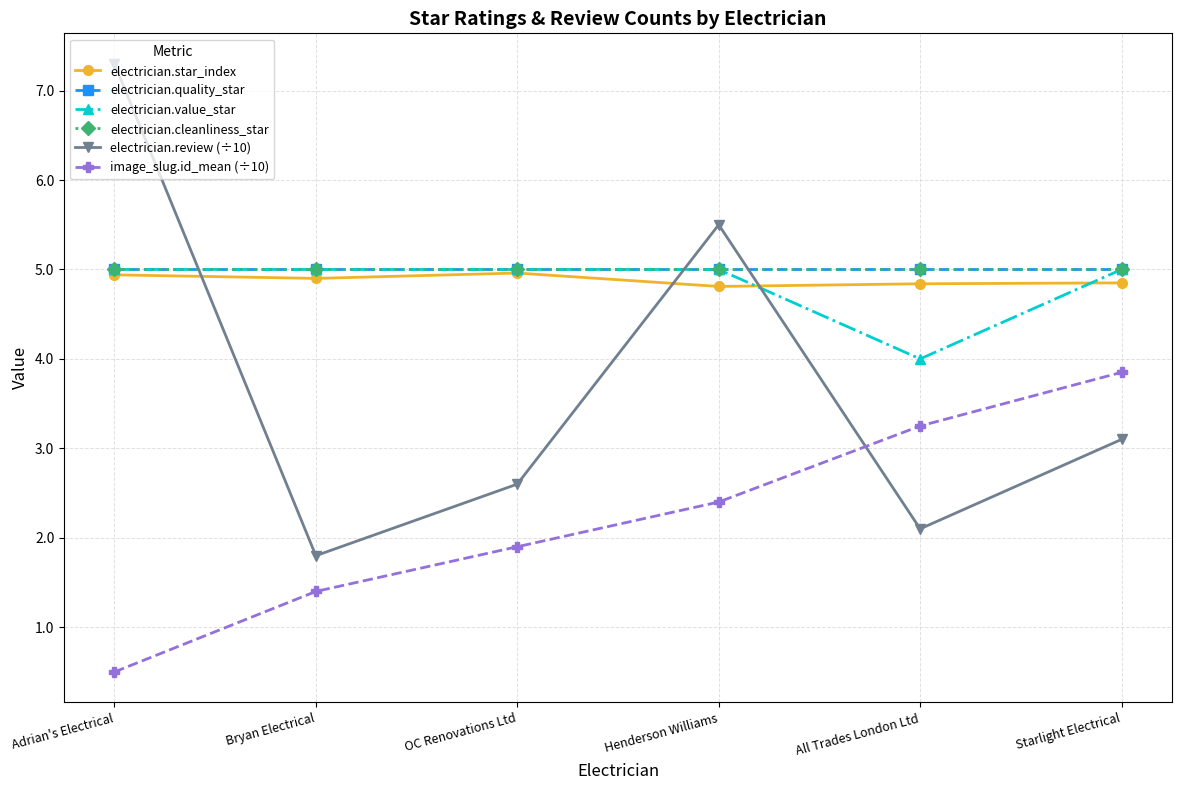

True or false: image_slug.id_mean (÷10) and electrician.value_star intersect in this chart.

False